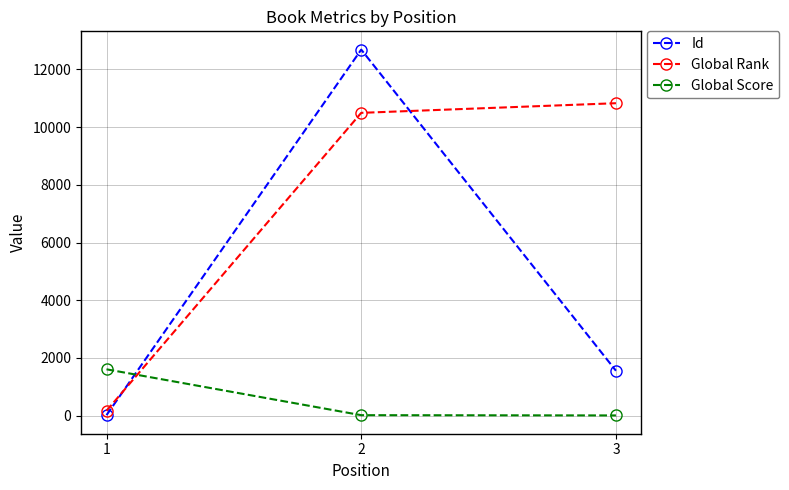

How many values in the Global Score series are below 14?

1